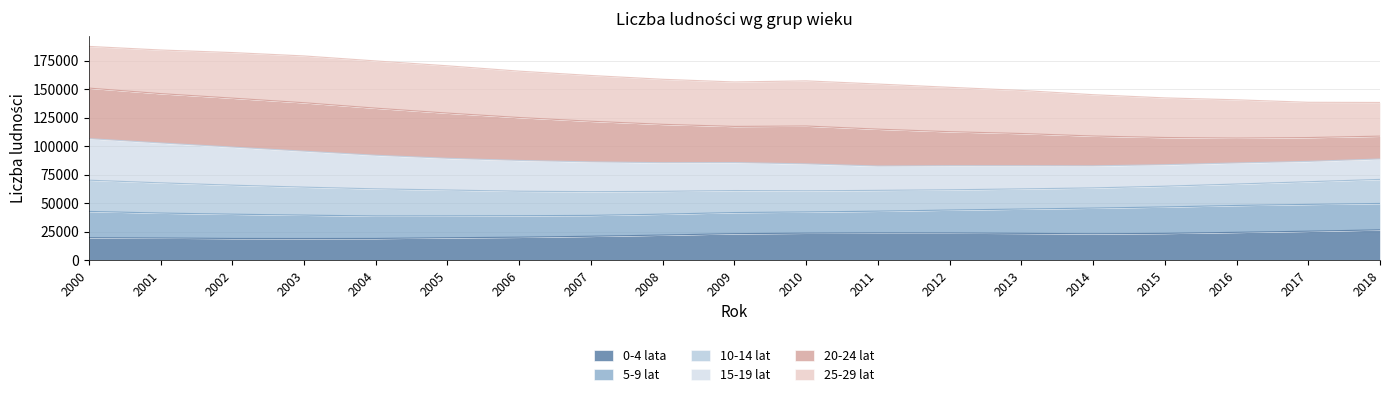

What is the lowest value of the 0-4 lata series?

18880